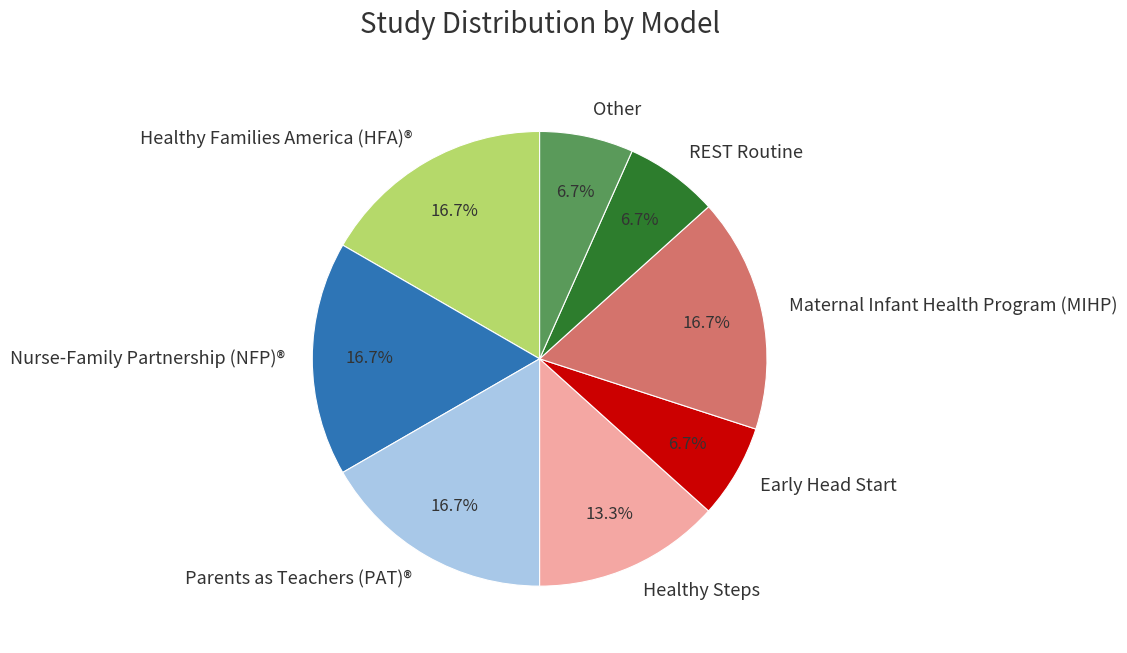

Which has a higher value, Early Head Start or Maternal Infant Health Program (MIHP)?

Maternal Infant Health Program (MIHP)